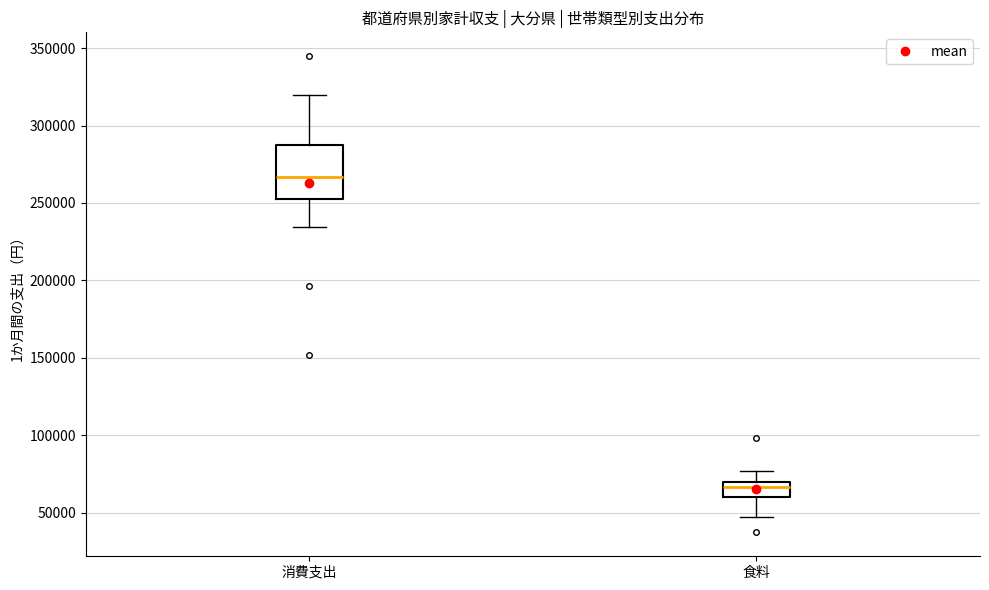

Which box has the lowest median line?

食料